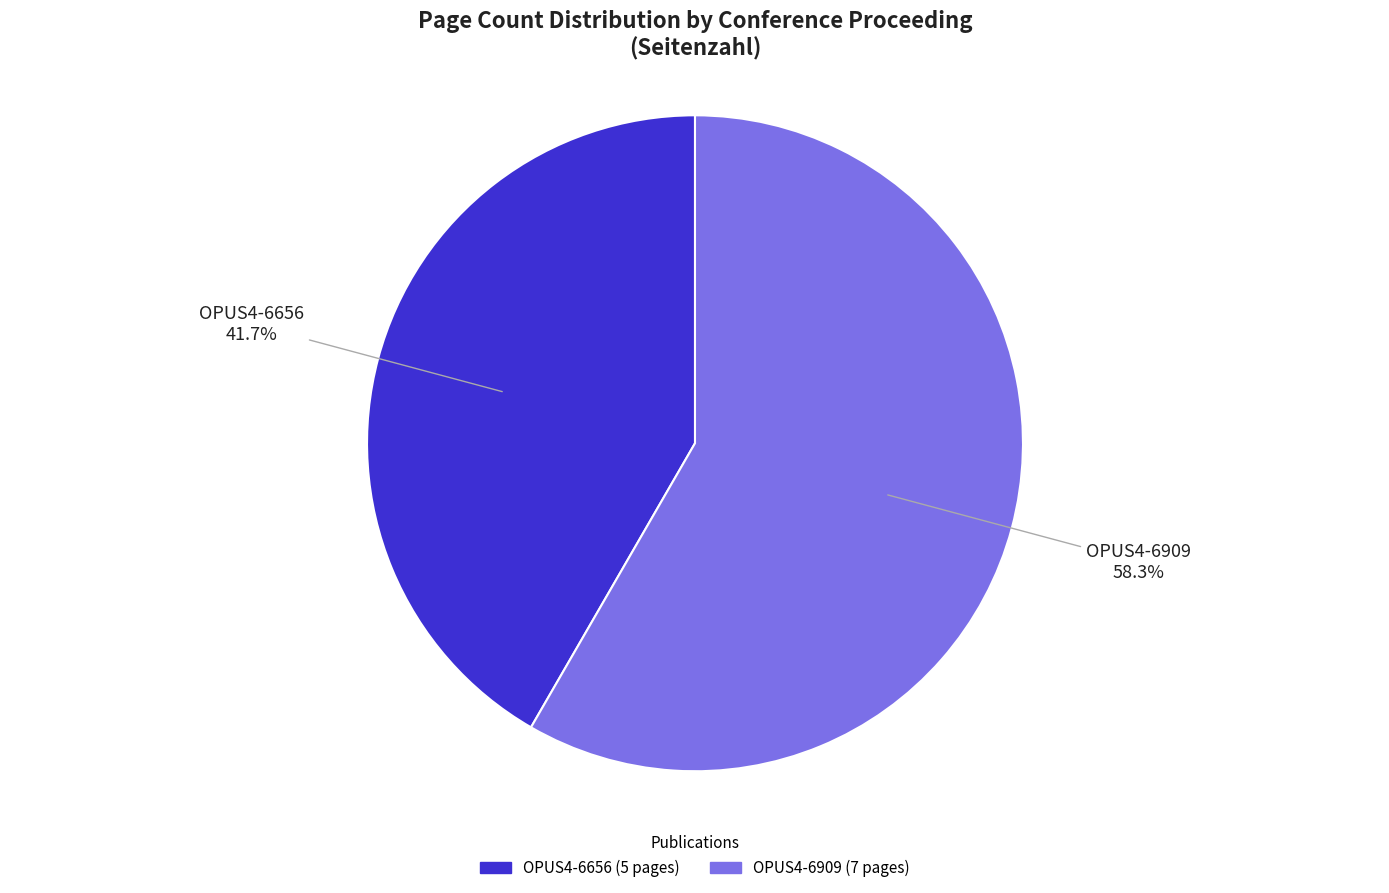

Count the number of slices in the pie.

2